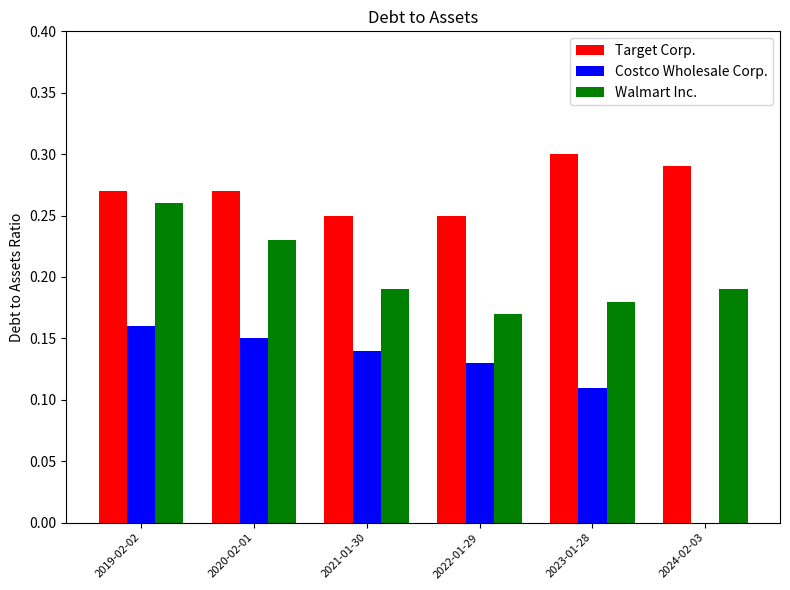

Does the chart contain stacked bars?

No